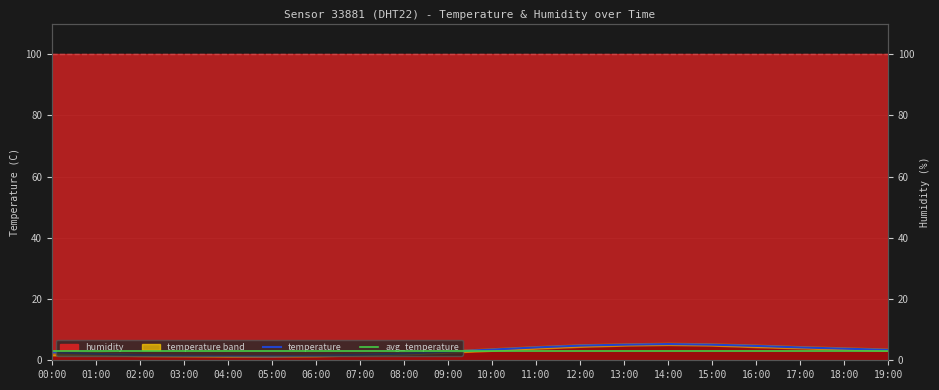

Which category has the lowest value across all series?

05:00